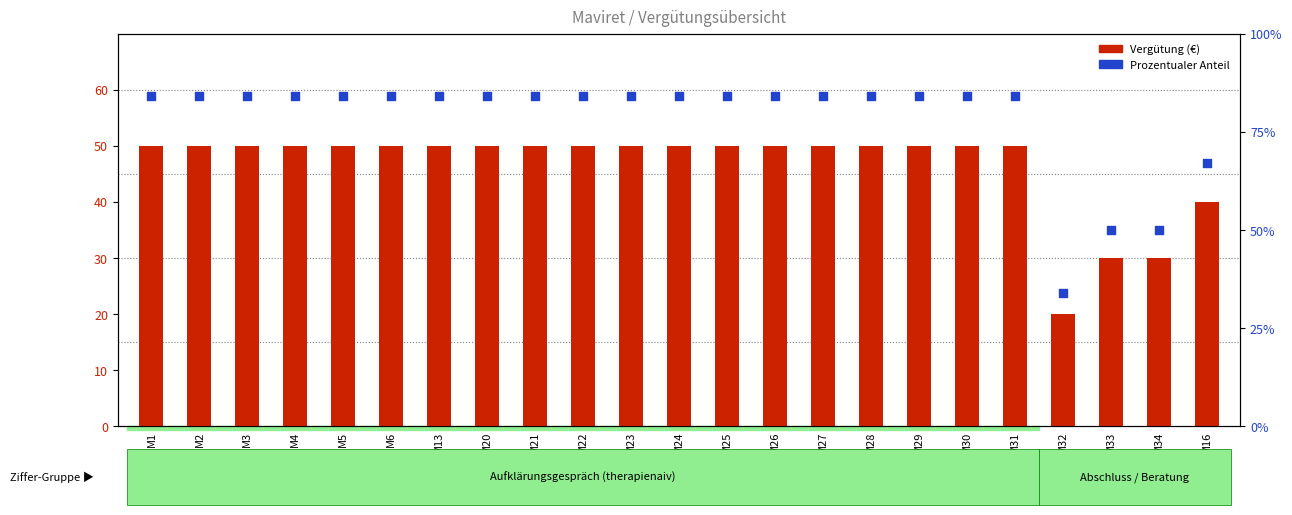

Which series reaches the maximum Y coordinate?

Prozentsatz